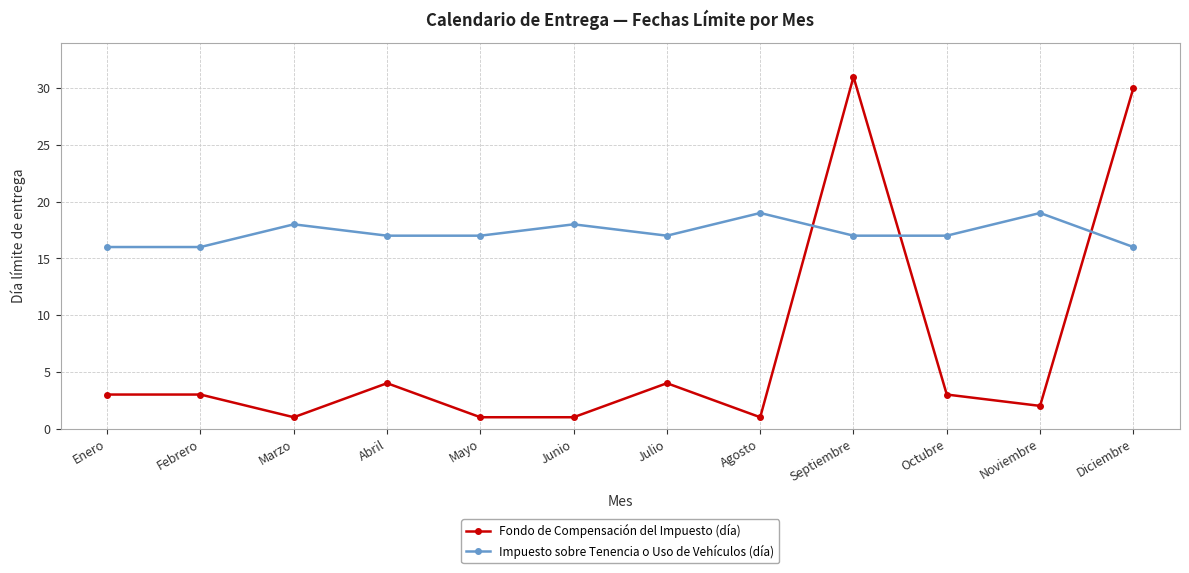

Rank the series by their average value, from lowest to highest.

Fondo de Compensación del Impuesto (día), Impuesto sobre Tenencia o Uso de Vehículos (día)